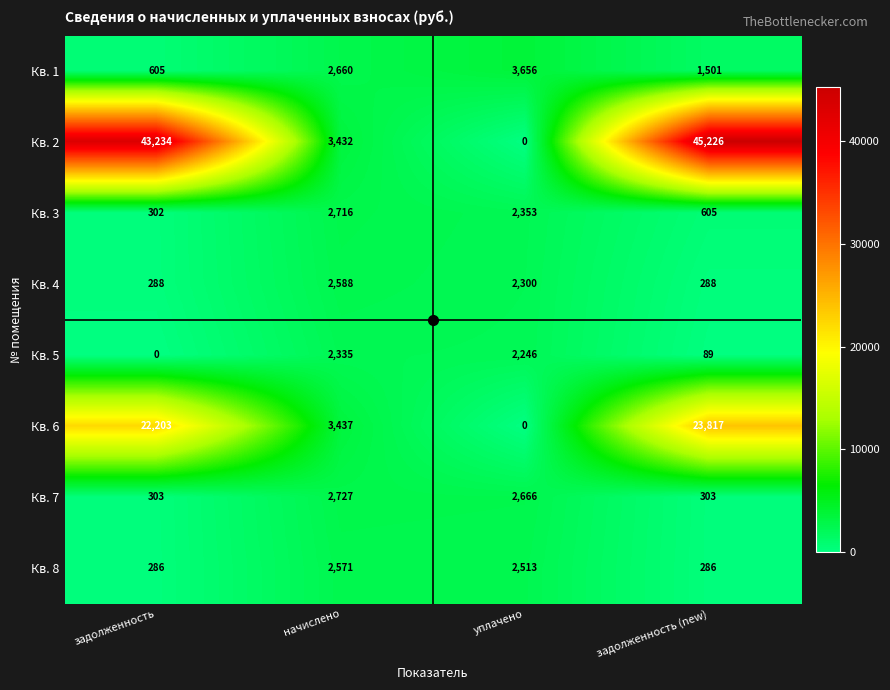

How many categories are shown in the chart?

4